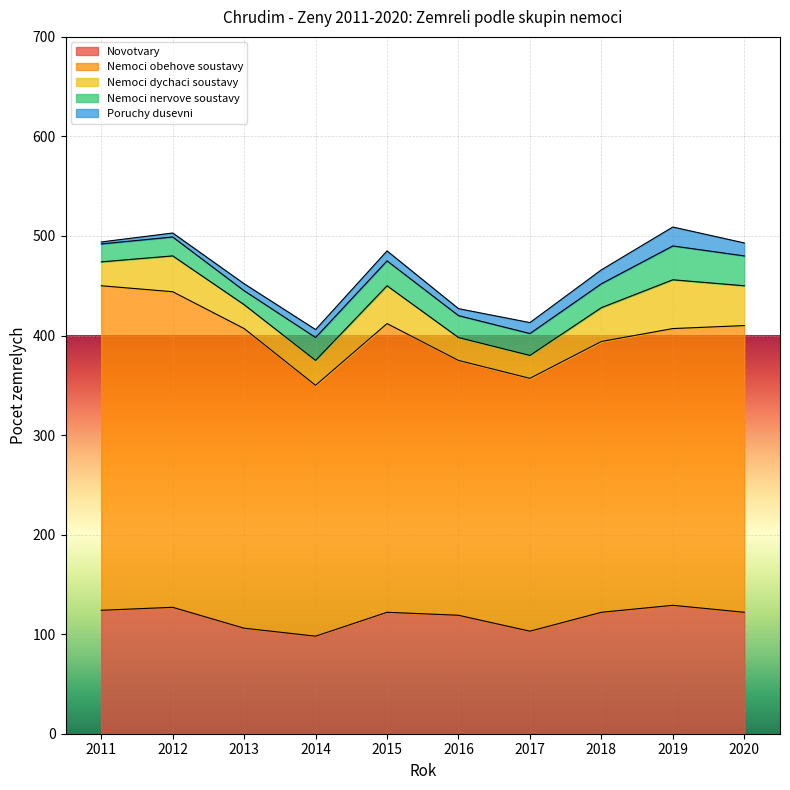

Is it true that Nemoci nervove soustavy equals 4 at 2013?

False